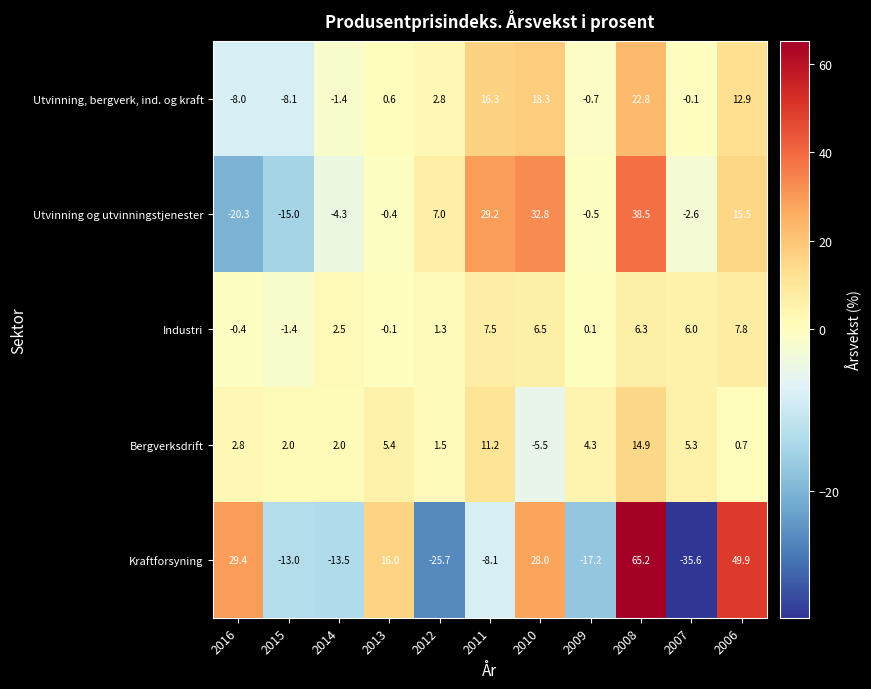

What is the average value of the Utvinning og utvinningstjenester series?

7.3